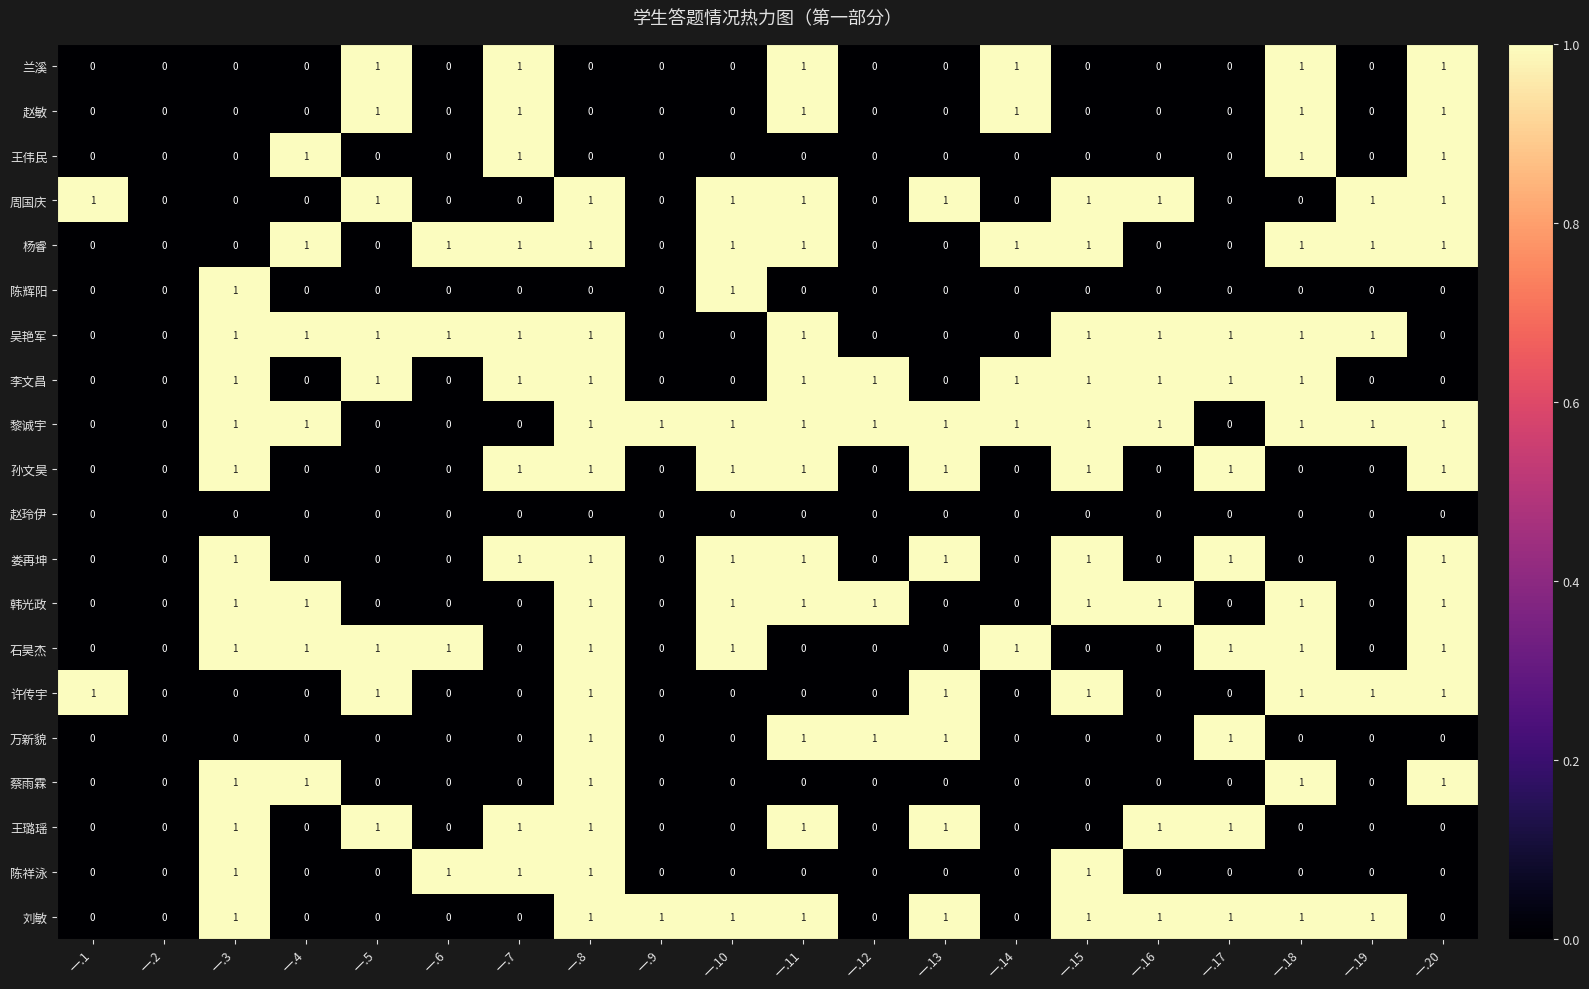

Count the 王伟民 values in the range 0 to 1.

20